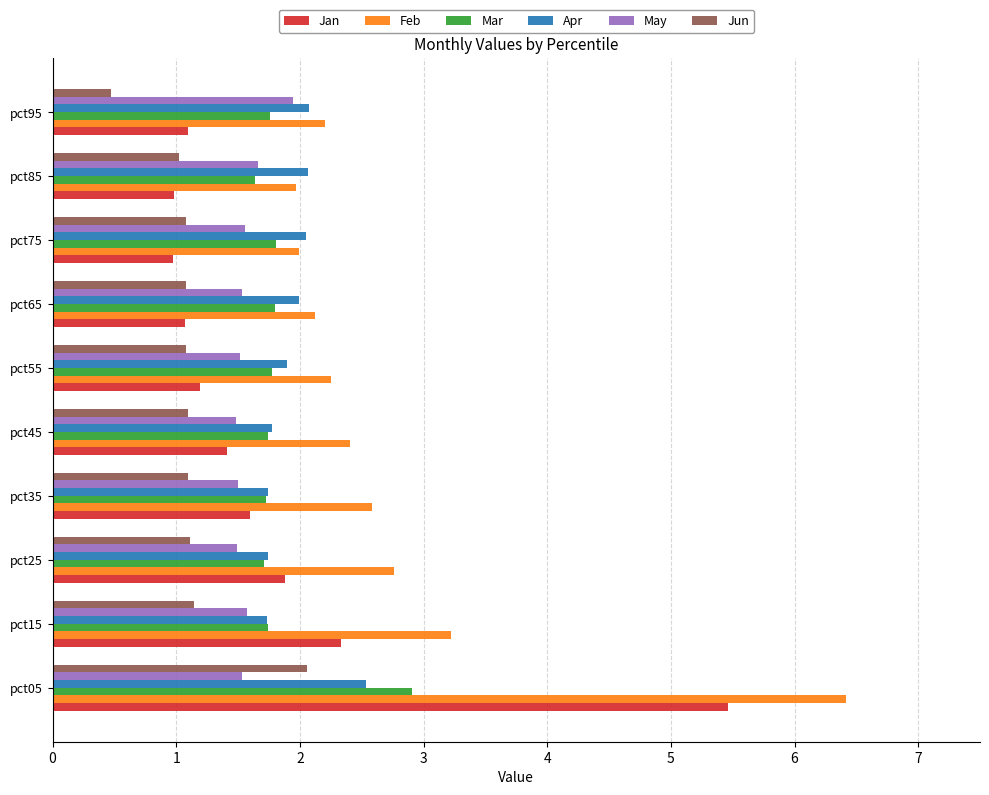

At which label is Feb closest to 4?

pct15